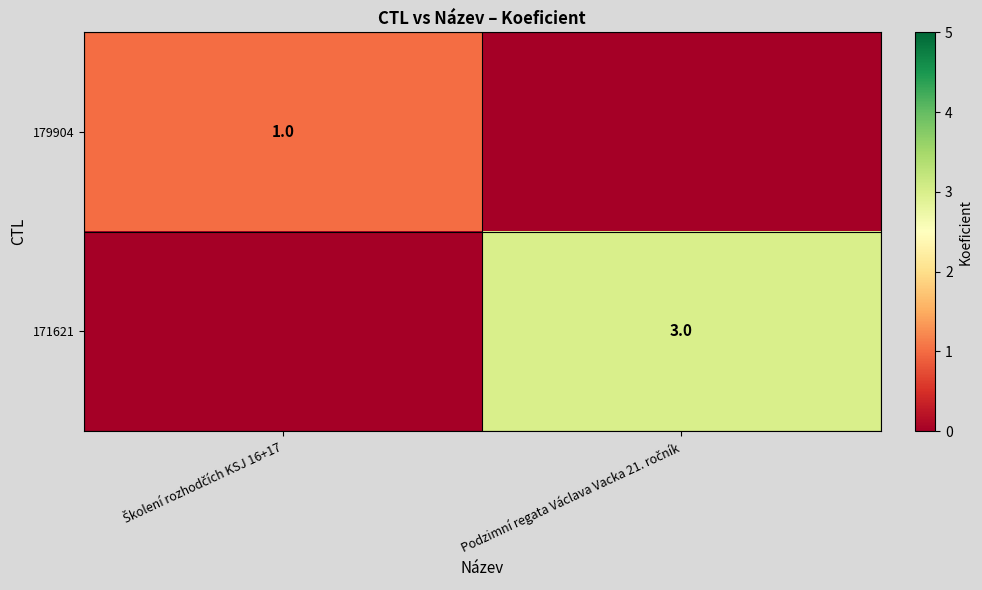

What is the spread (max minus min) of values at Podzimní regata Václava Vacka 21. ročník?

3